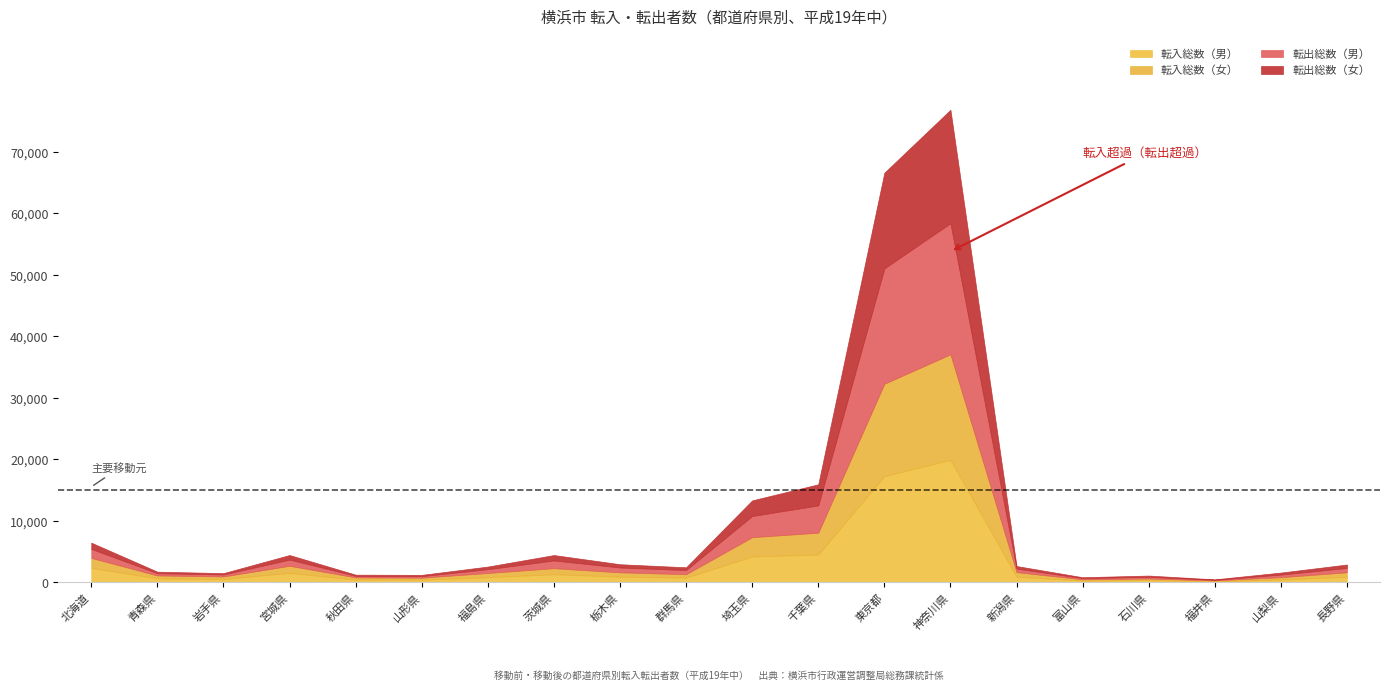

How many lines are shown in the chart?

4